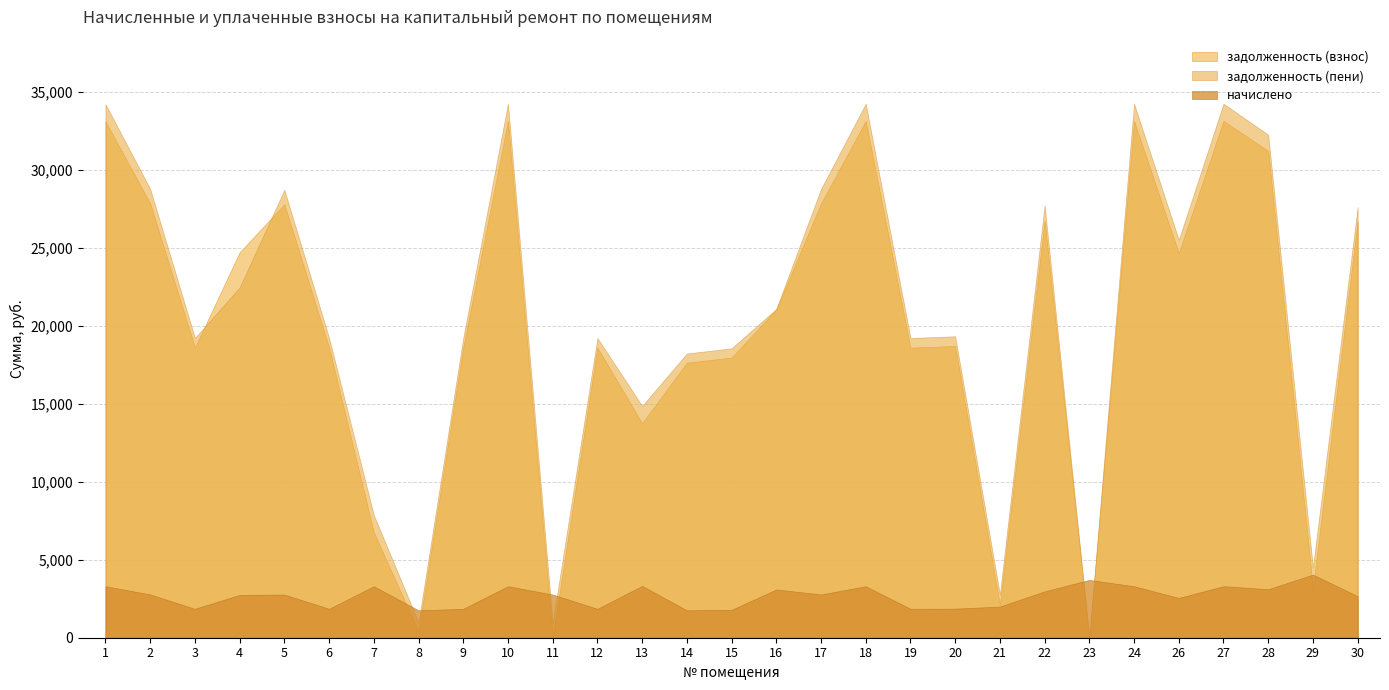

Is it true that начислено equals 2805.4 at 8?

False